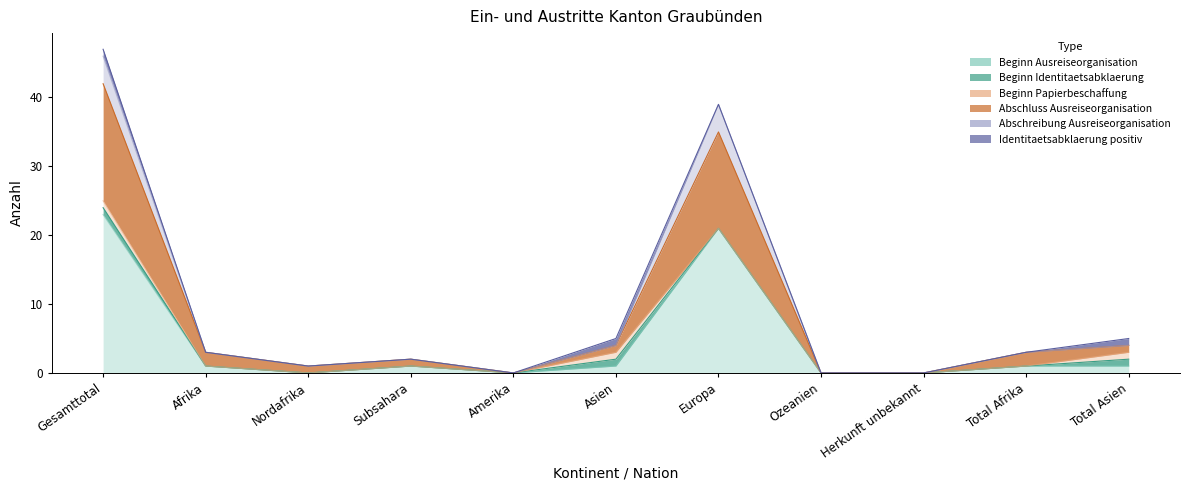

At which label does Abschluss Ausreiseorganisation reach its minimum?

Amerika